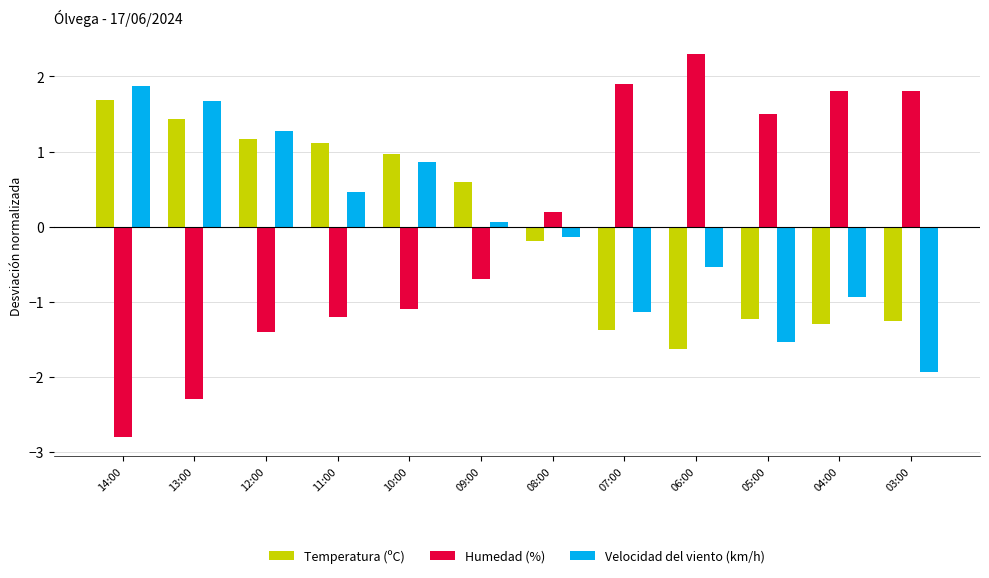

Where is Velocidad del viento (km/h) nearest to the value 0?

09:00